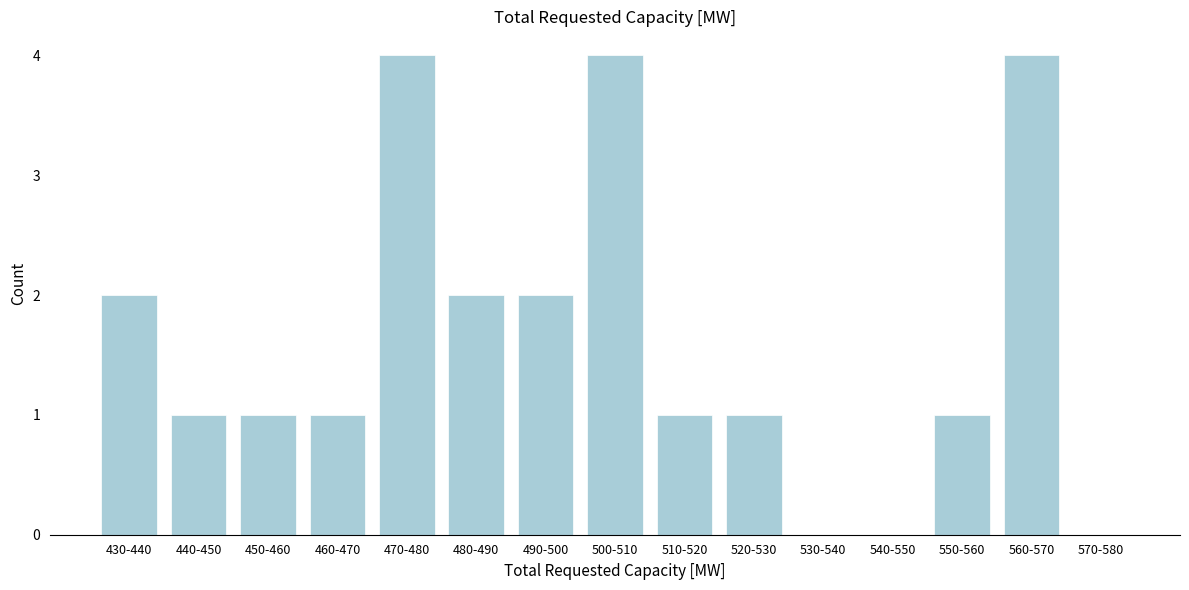

Reading left to right, transcribe all the data shown in this chart.

430-440=2	440-450=1	450-460=1	460-470=1	470-480=4	480-490=2	490-500=2	500-510=4	510-520=1	520-530=1	530-540=0	540-550=0	550-560=1	560-570=4	570-580=0